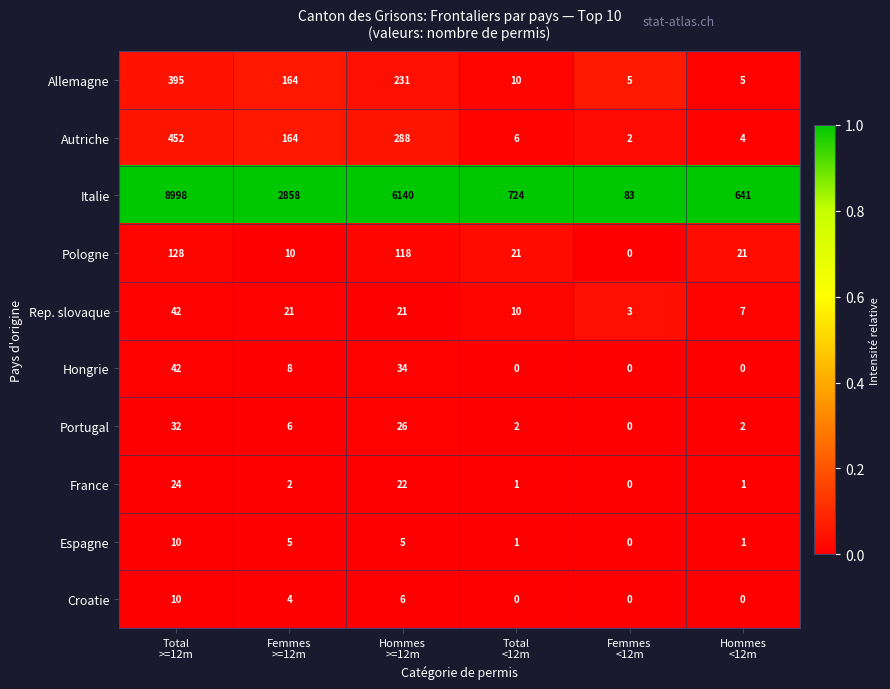

What is the difference between the second highest and minimum values in the Hongrie series?

34